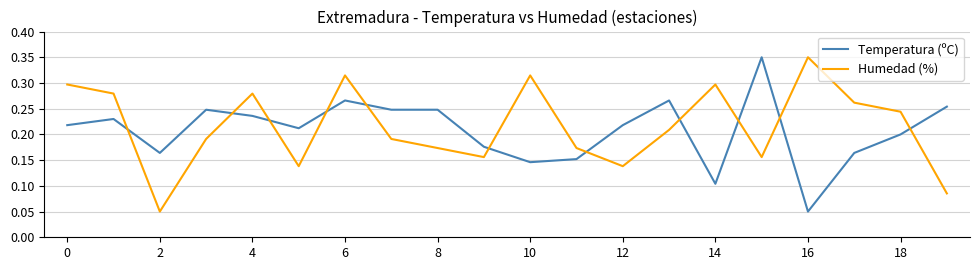

True or false: Humedad (%) and Temperatura (ºC) cross at least once.

True